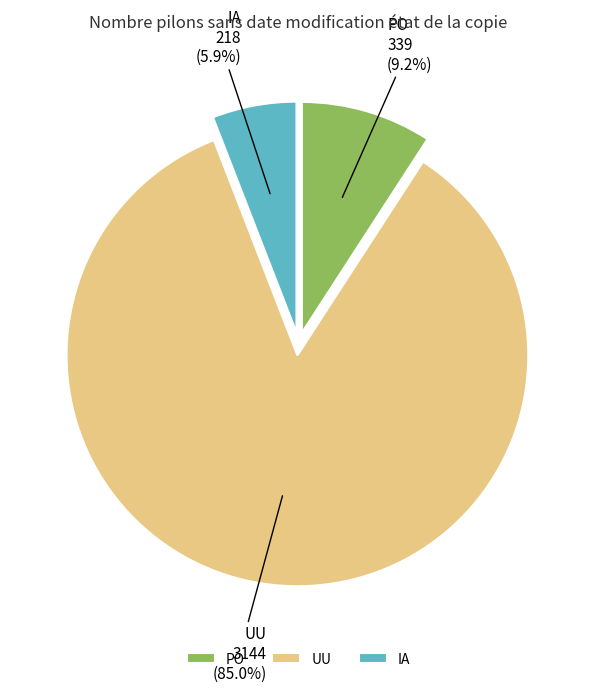

Which category has the smallest portion of the pie?

IA